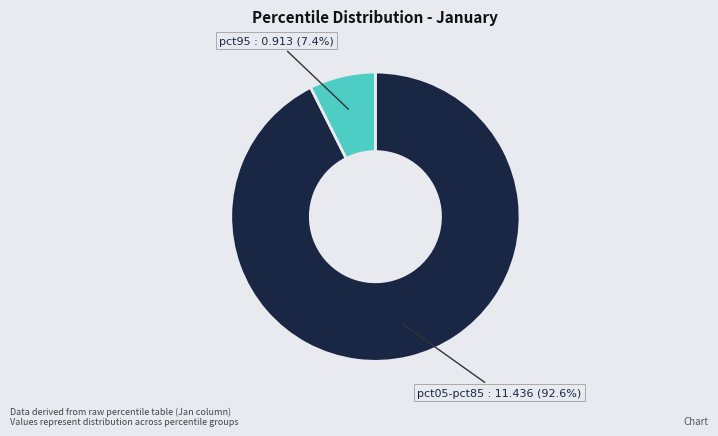

What percentage do pct05-pct85 and pct95 together represent?

100.0%